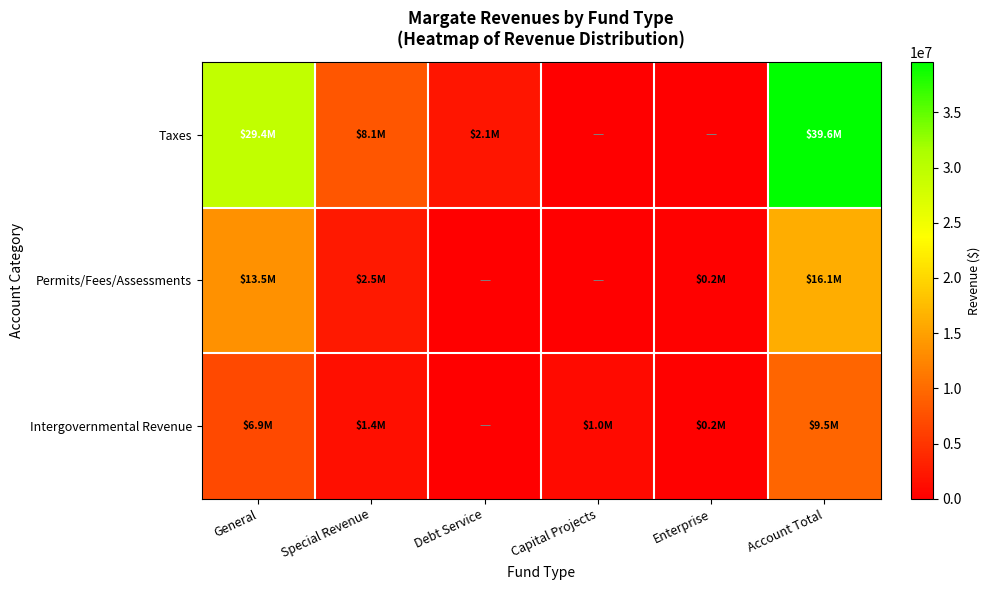

How many data points does each series have?

6